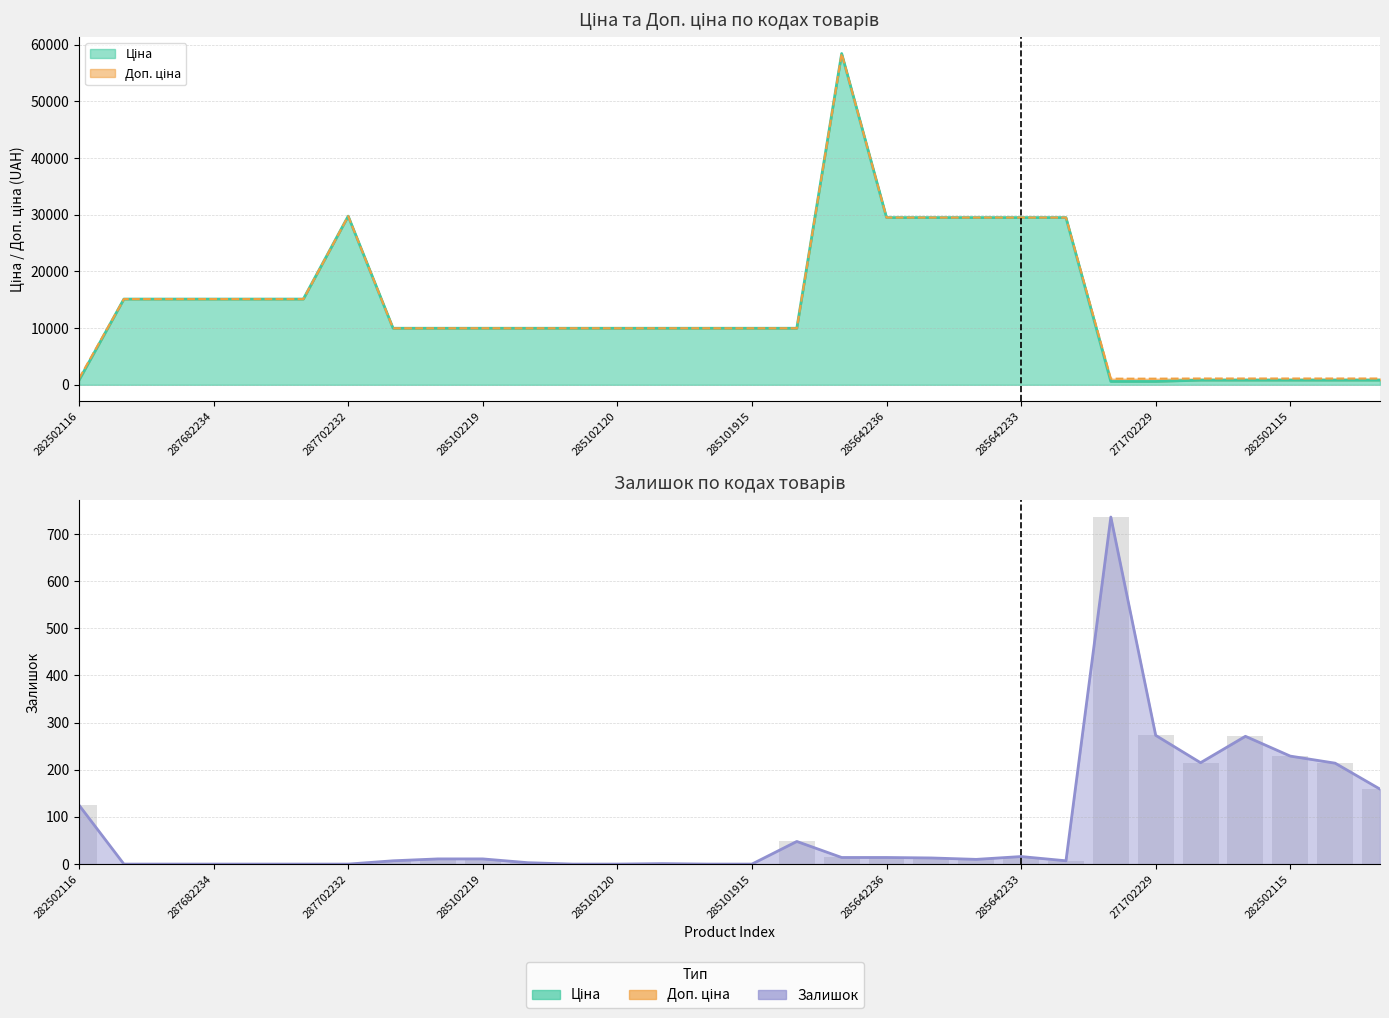

The Залишок series shows -267.3 at 287682236. True or false?

False